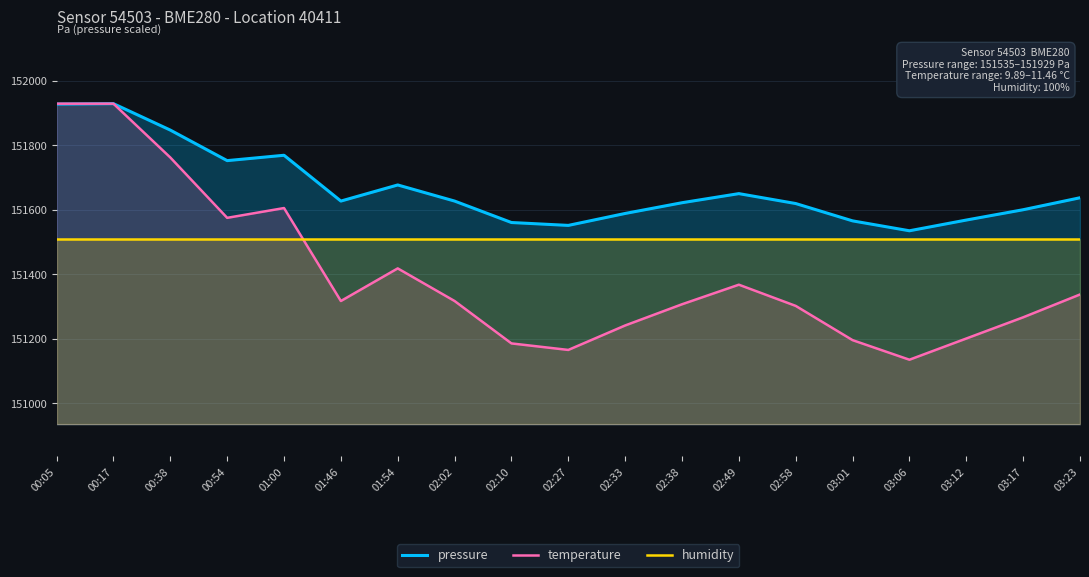

What is the difference between the maximum and minimum values in the pressure series?

394.2